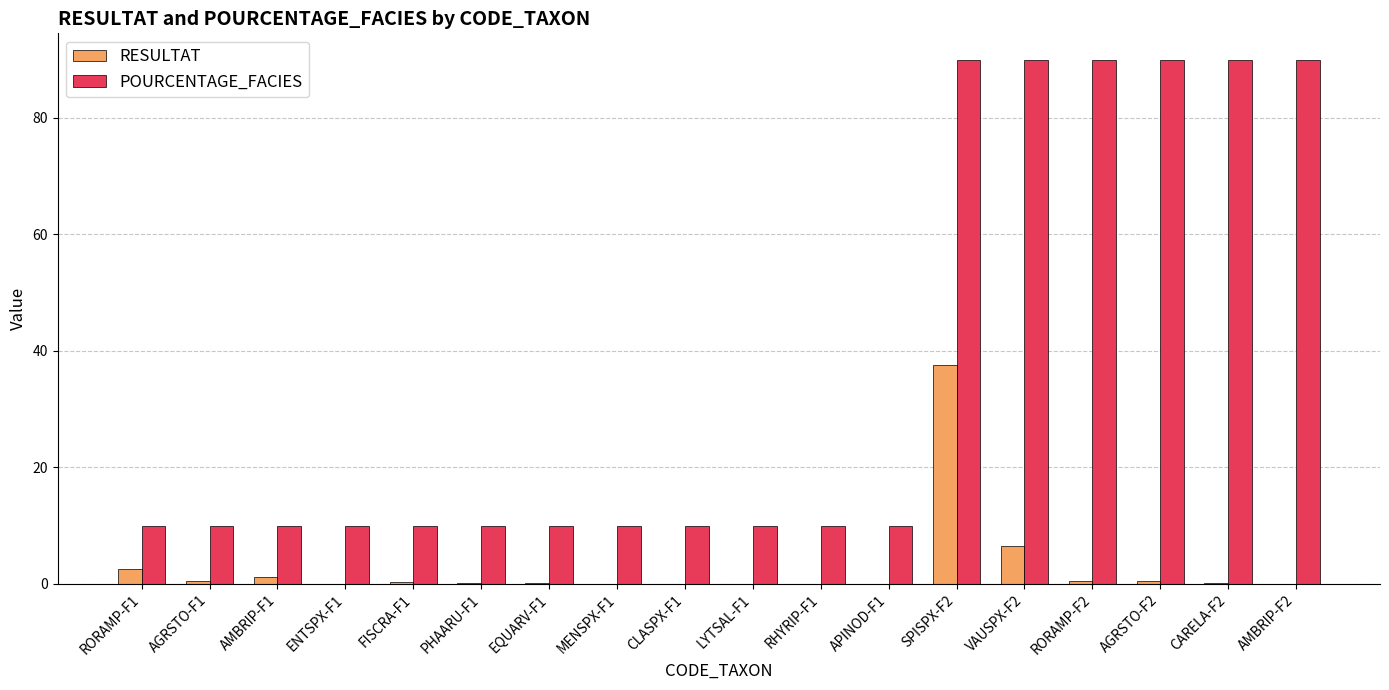

Which series has the largest total across all categories?

POURCENTAGE_FACIES